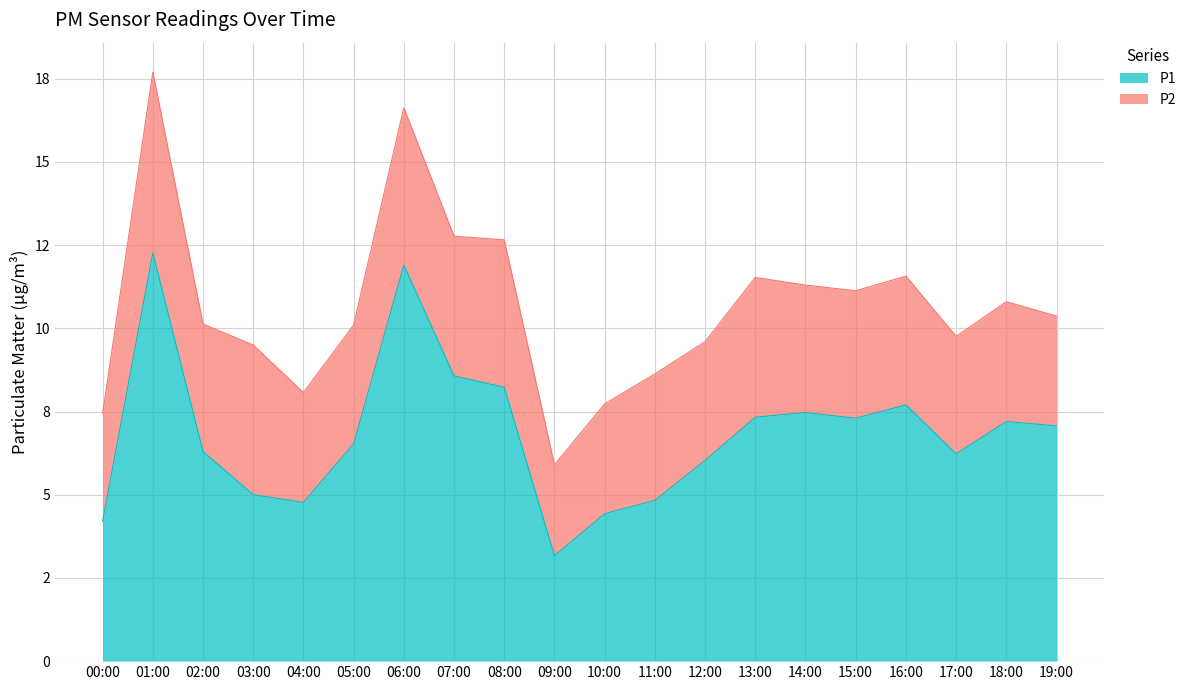

What is the value of the 4th point from the left?

5.0